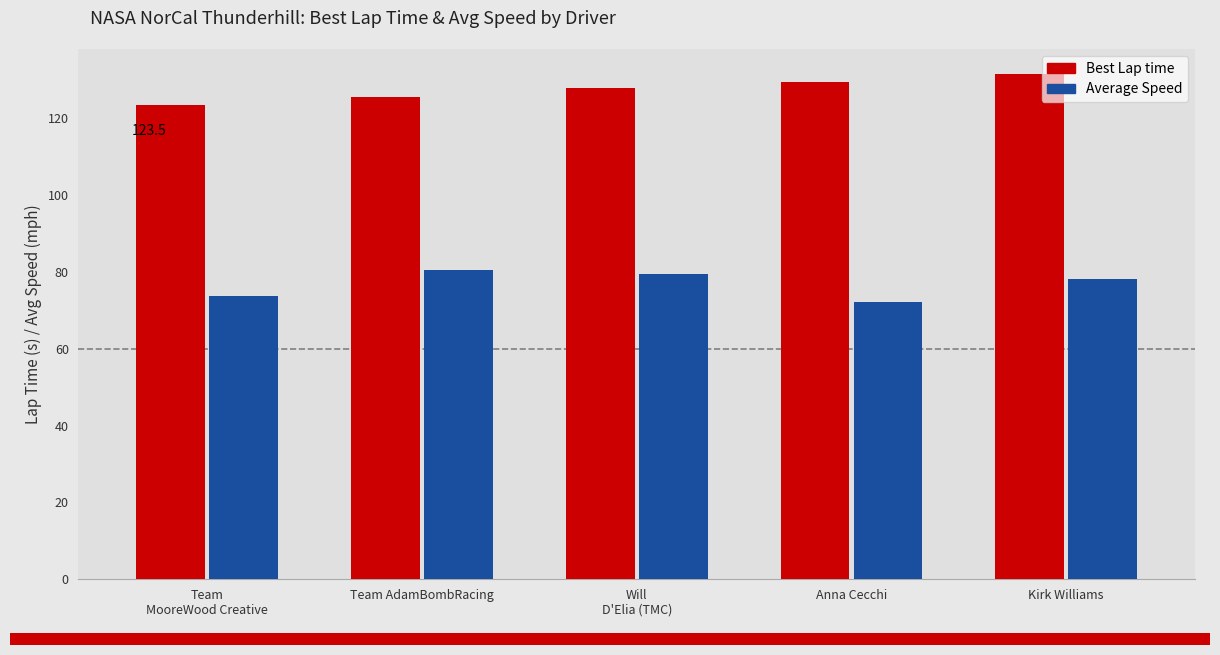

Rank the categories by Best Lap time value from highest to lowest.

Kirk Williams, Anna Cecchi, Will
D'Elia (TMC), Team AdamBombRacing, Team
MooreWood Creative